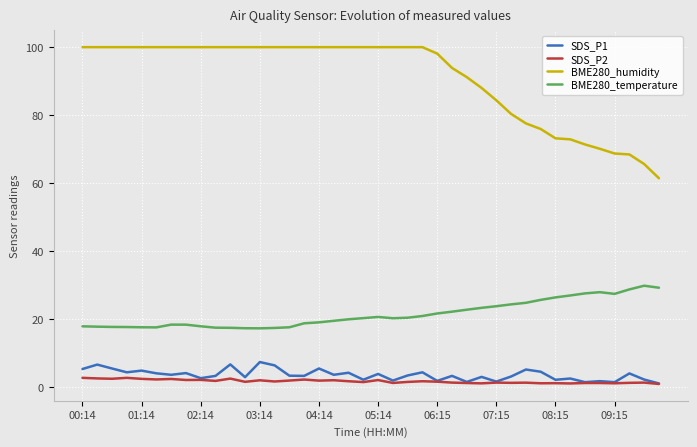

In SDS_P2, how many points are lower than both neighbors (excluding endpoints)?

14